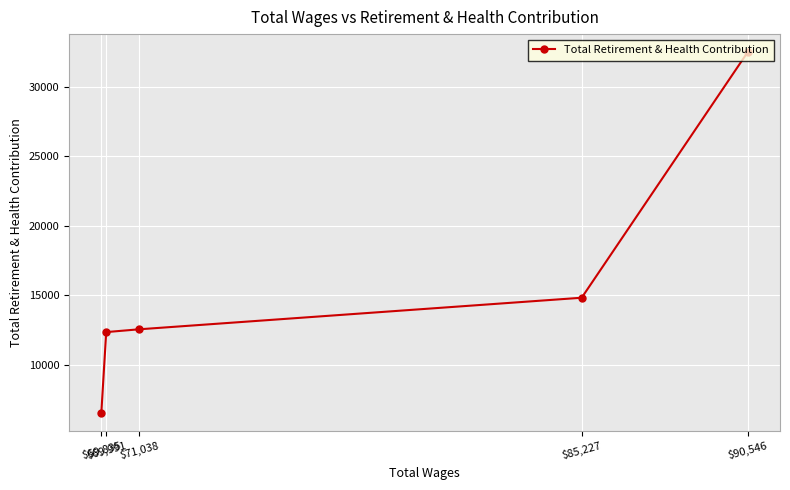

What is the value of the 1st point from the left?

6561